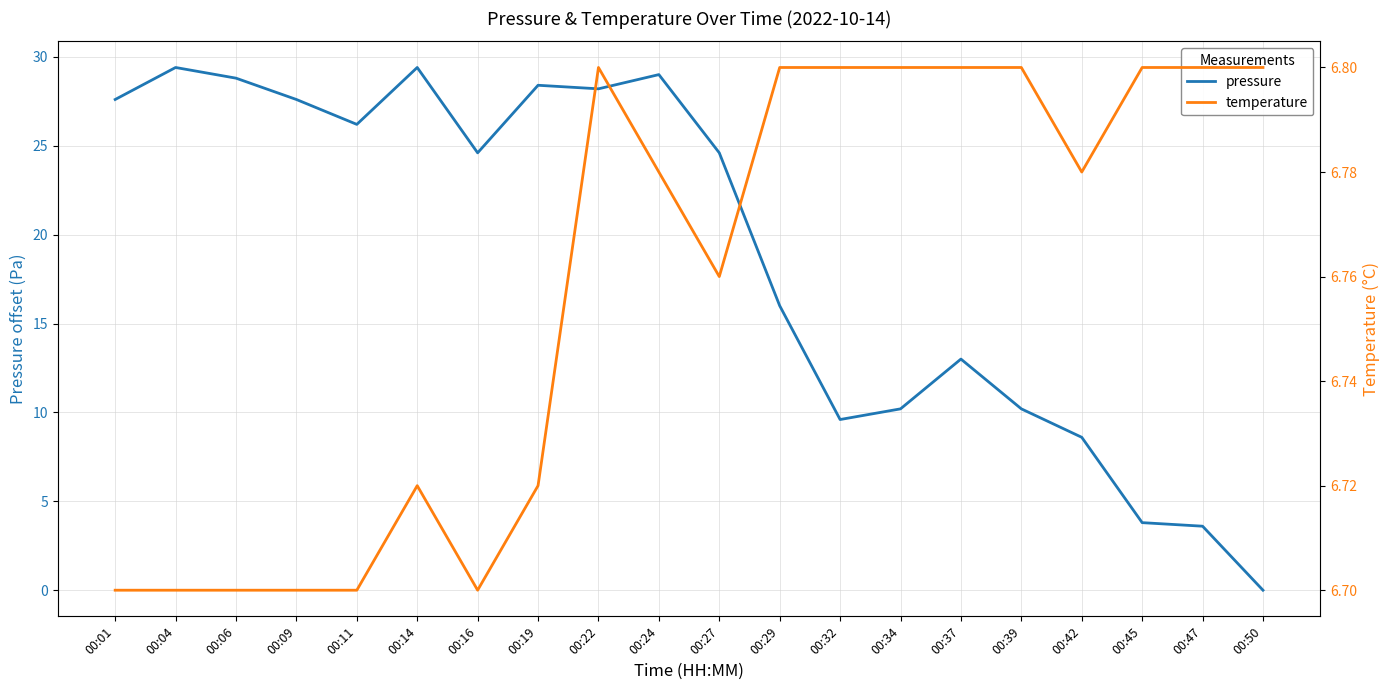

Rank the categories by pressure value from highest to lowest.

00:04, 00:14, 00:24, 00:06, 00:19, 00:22, 00:01, 00:09, 00:11, 00:16, 00:27, 00:29, 00:37, 00:34, 00:39, 00:32, 00:42, 00:45, 00:47, 00:50